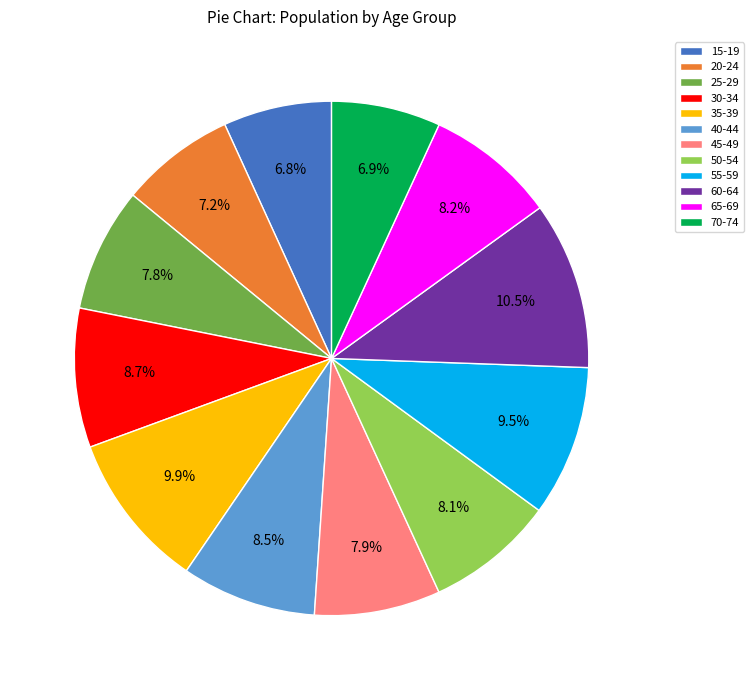

What percentage is the 70-74 slice, to the nearest percent?

7%